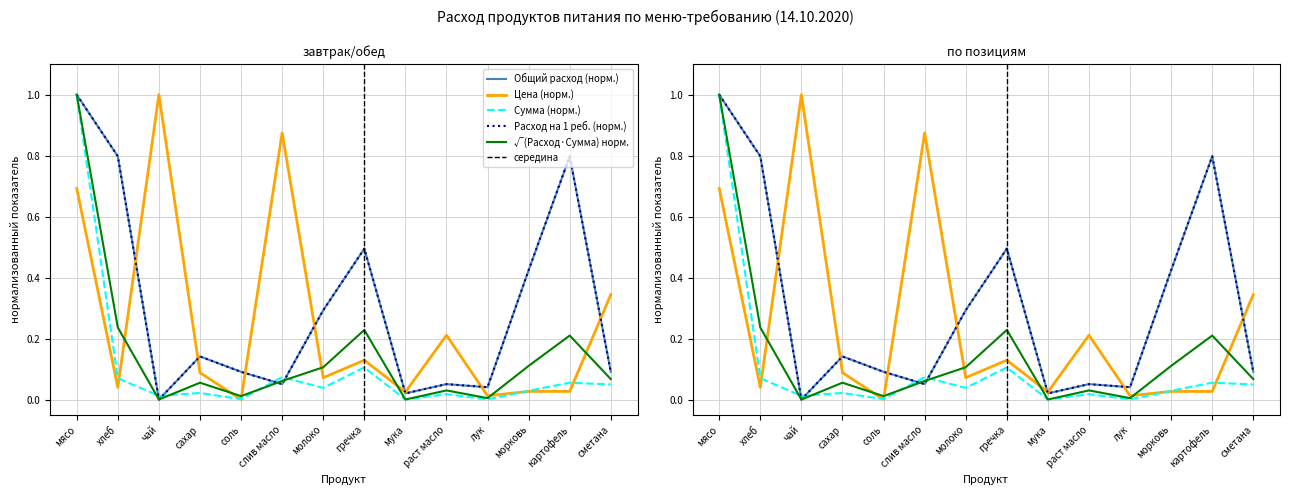

Which label corresponds to the smallest value in the chart?

чай